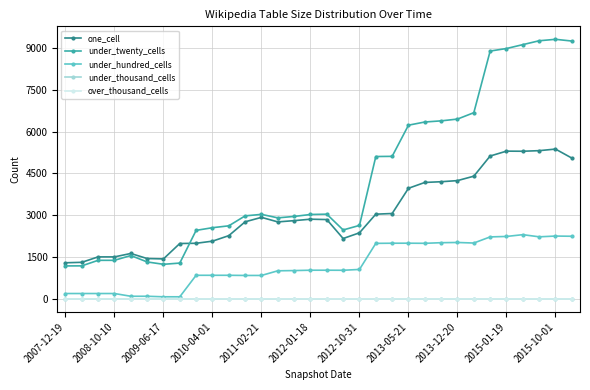

True or false: one_cell and under_thousand_cells cross at least once.

False